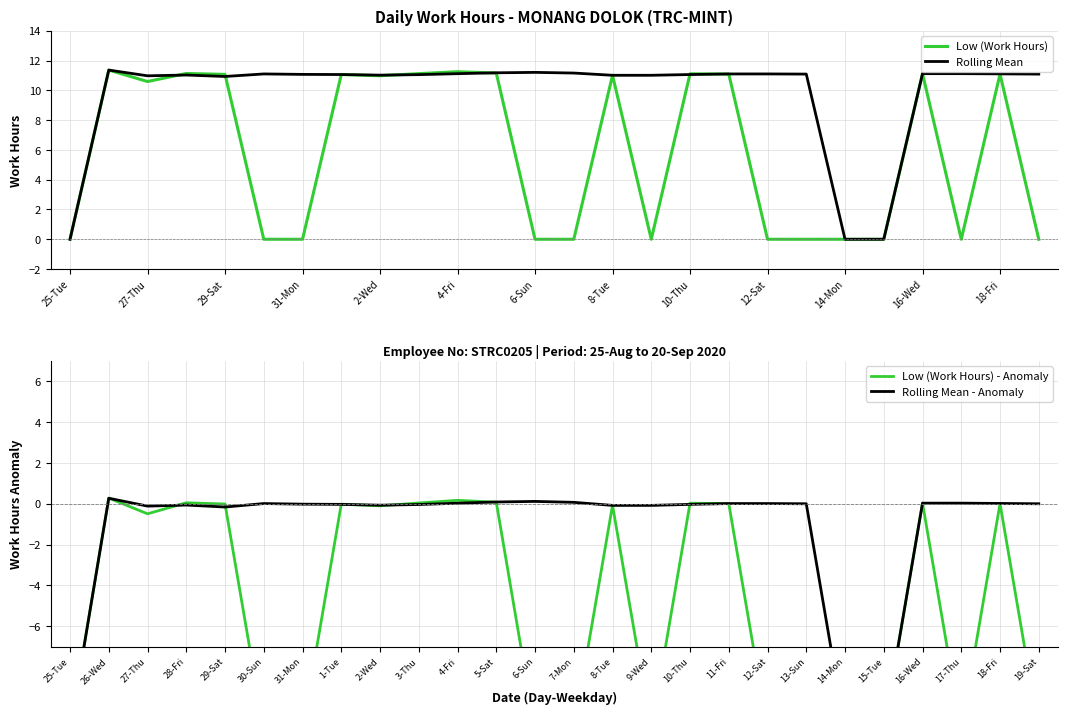

Is it true that Low (Work Hours) equals 11.1 at 10-Thu?

True